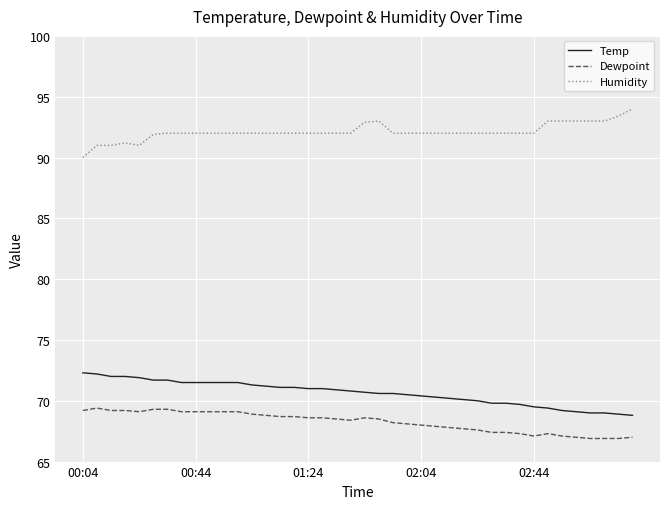

True or false: Humidity and Dewpoint intersect in this chart.

False